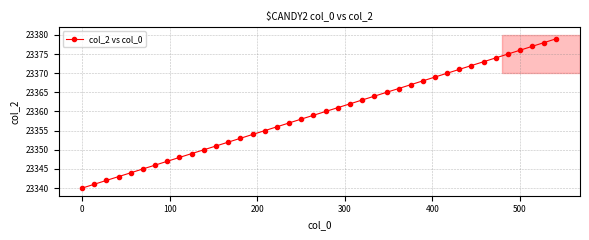

What is the greatest value displayed?

23379